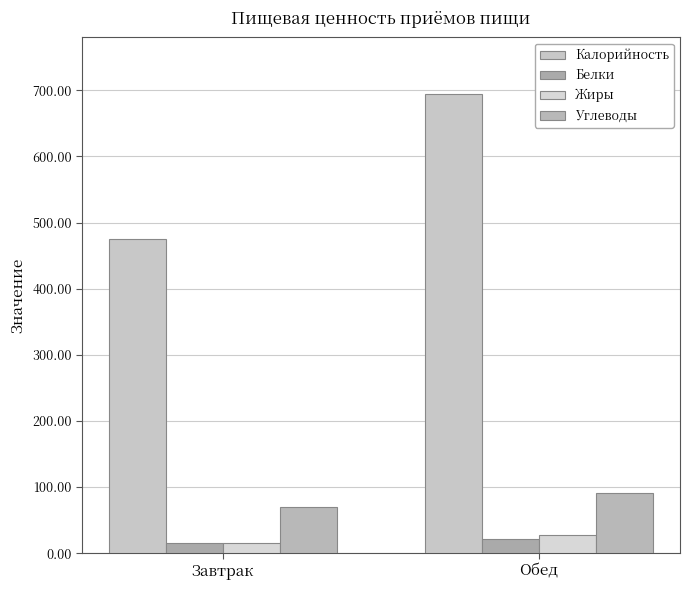

Are the bars grouped side by side (vs. stacked)?

Yes